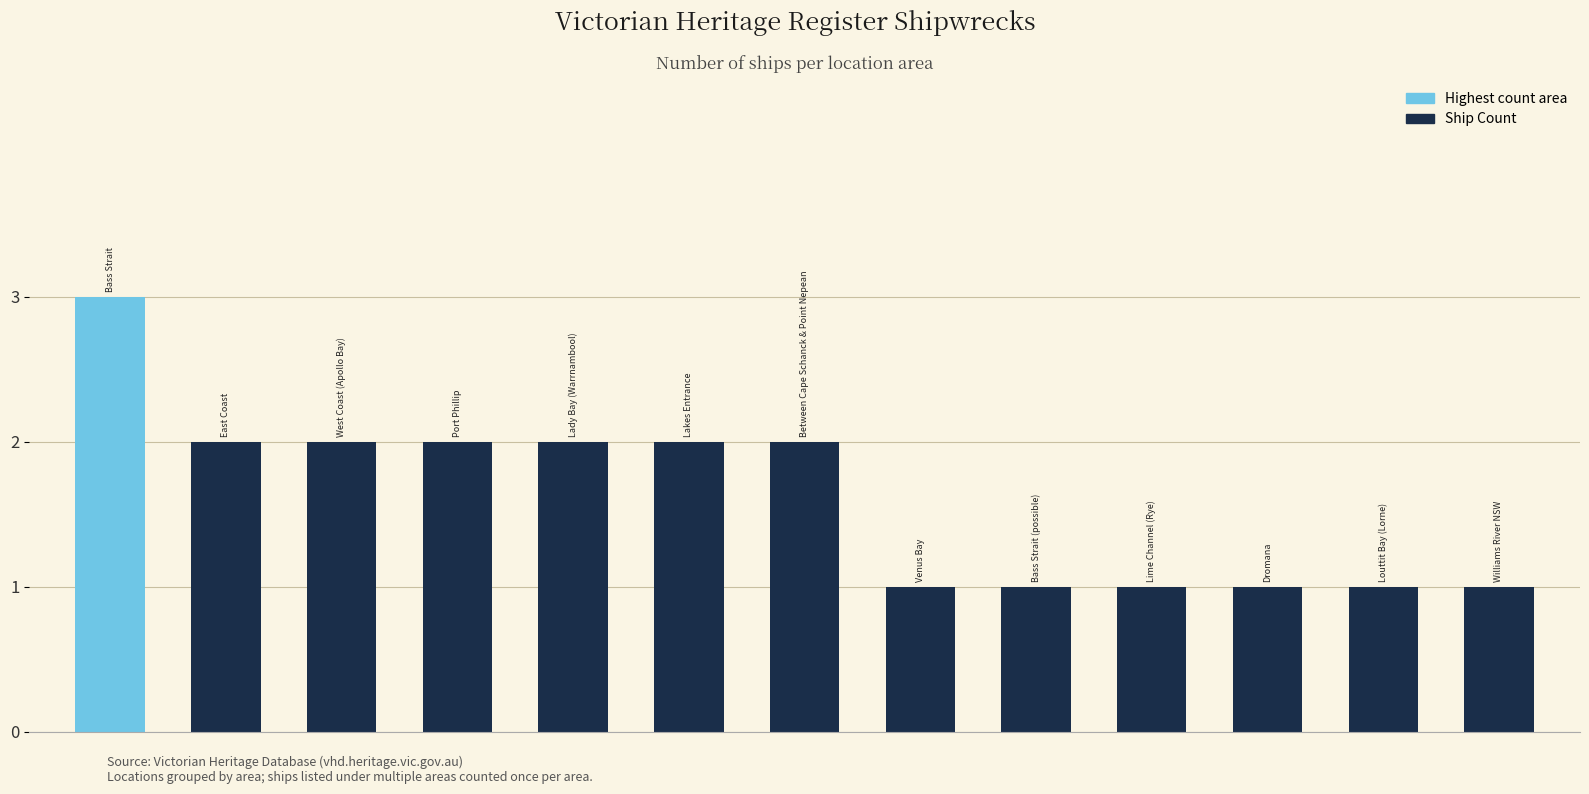

What is the value of the 10th bar from the left?

1